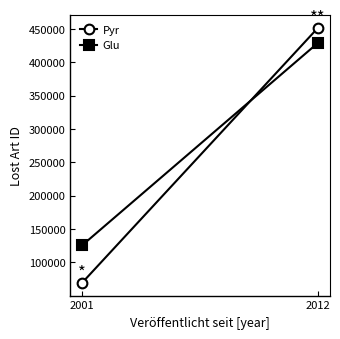

The Pyr series shows 109904.8 at 2001. True or false?

False